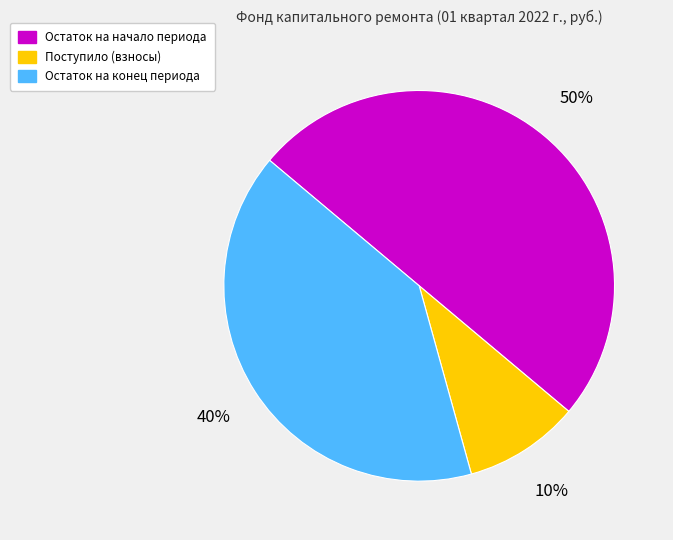

To the nearest percent, what is the difference between the largest and smallest slice percentages?

40%